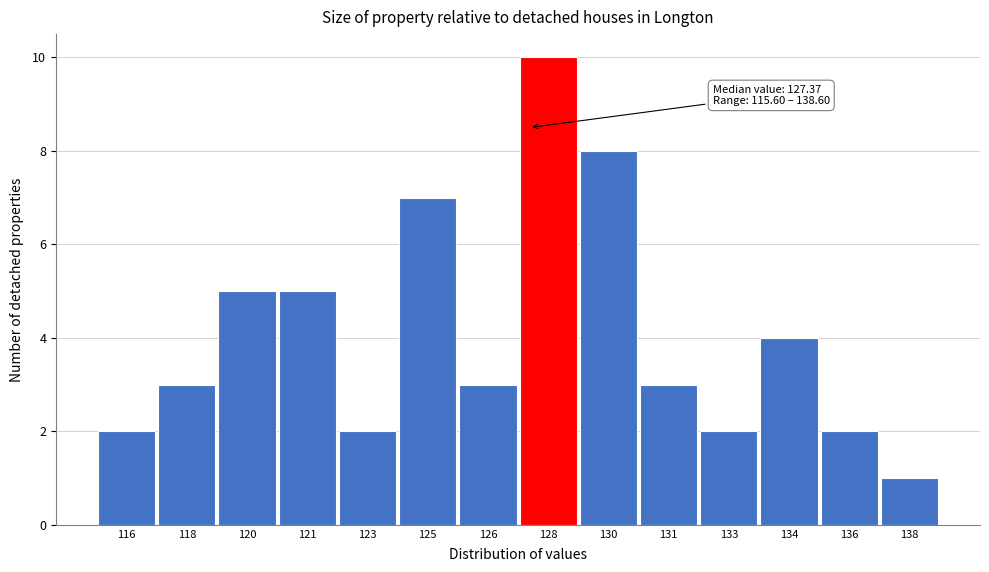

Reading right to left, transcribe all the data shown in this chart.

138=1	136=2	134=4	133=2	131=3	130=8	128=10	126=3	125=7	123=2	121=5	120=5	118=3	116=2